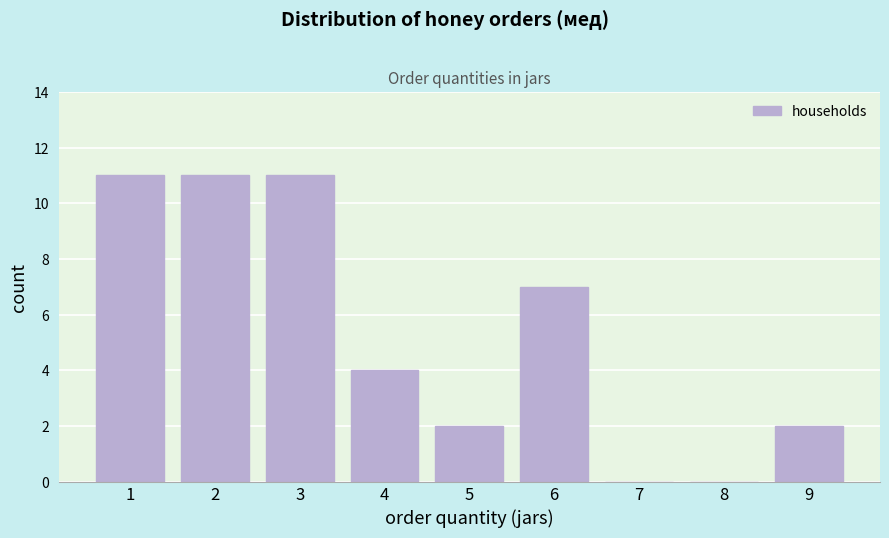

Reading left to right, extract all data points from this chart.

1=11	2=11	3=11	4=4	5=2	6=7	7=0	8=0	9=2